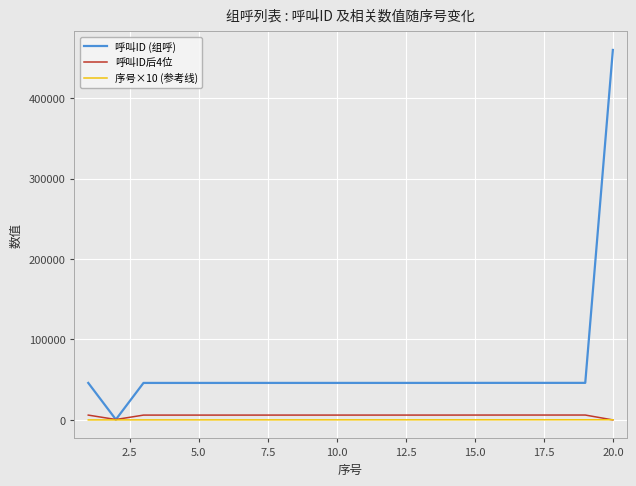

Which series has the widest spread of values?

呼叫ID (组呼)